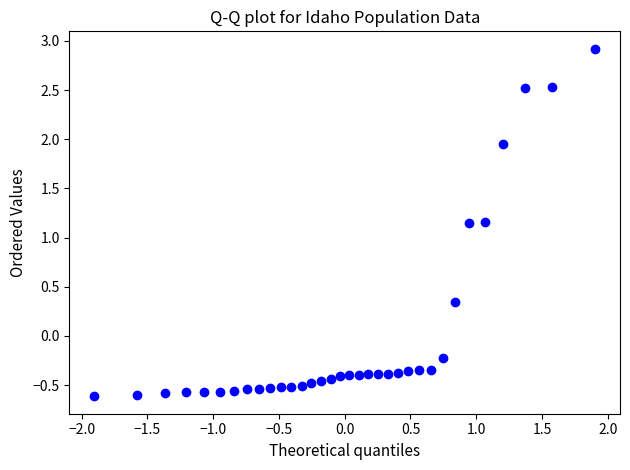

What is the range of Y values (max minus min)?

3.5